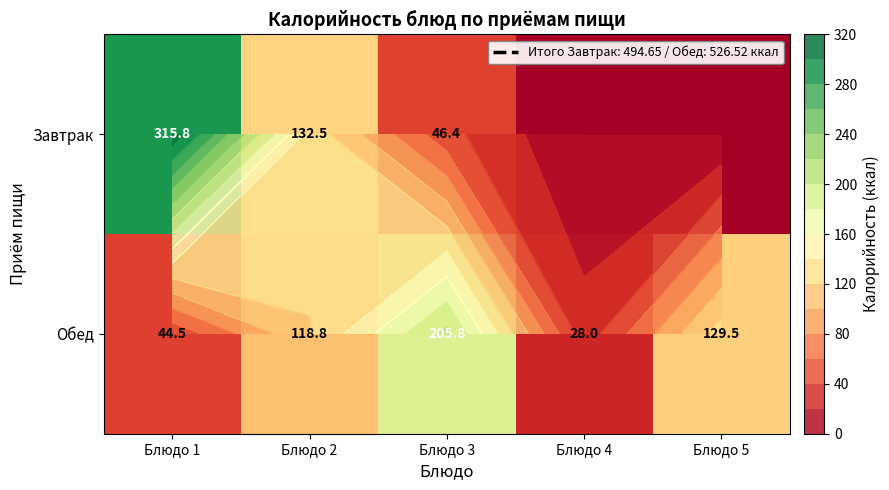

At which label does Обед reach its peak?

Блюдо 3